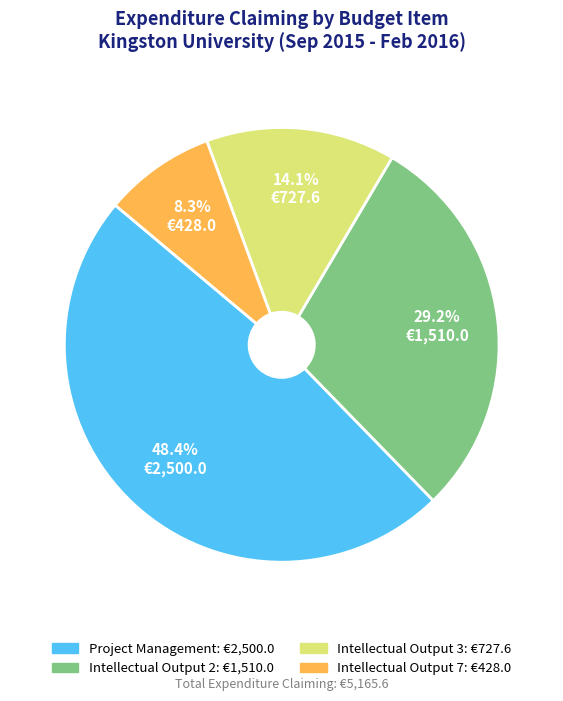

Count the number of slices in the pie.

4